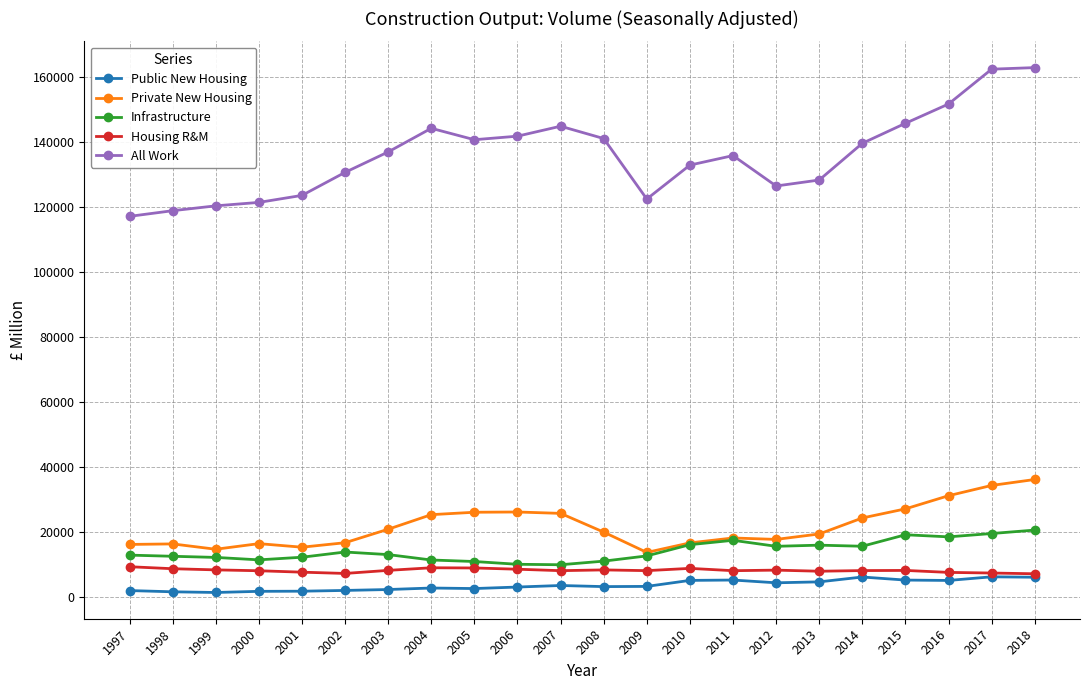

At 2016, list the series in order from smallest to largest.

Public New Housing, Housing R&M, Infrastructure, Private New Housing, All Work